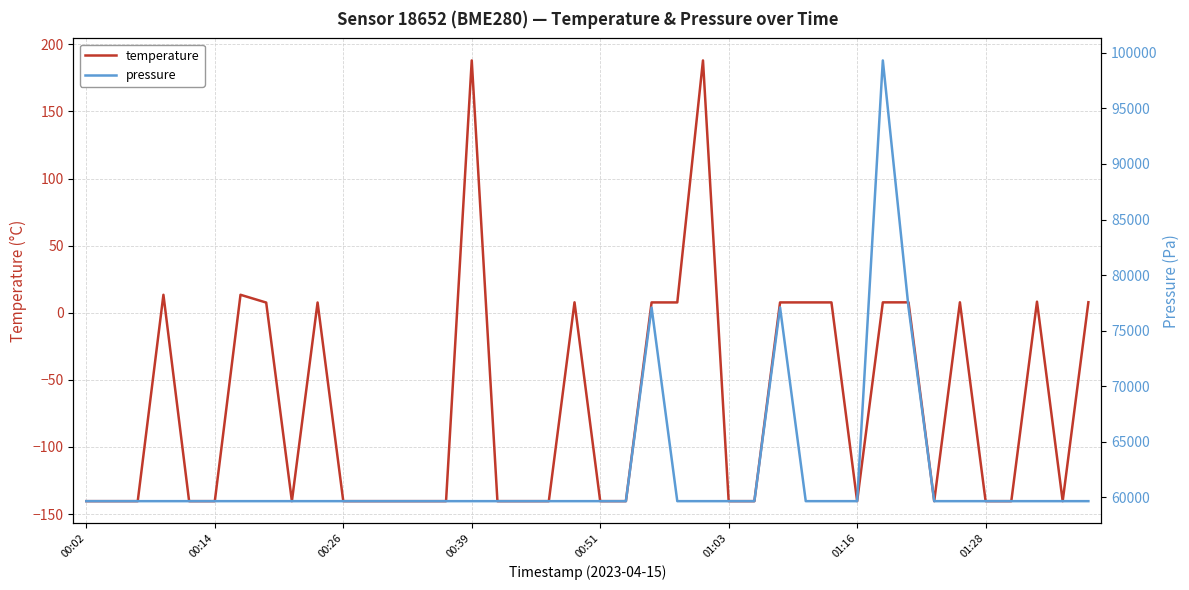

Reading left to right, what are all the values shown in this chart?

temperature: -140.4	-140.4	-140.4	13.4	-140.4	-140.4	13.4	7.6	-140.4	7.6	-140.4	-140.4	-140.4	-140.4	-140.4	188.0	-140.4	-140.4	-140.4	7.8	-140.4	-140.4	7.7	7.7	188.0	-140.4	-140.4	7.7	7.7	7.7	-140.4	7.7	7.7	-140.4	7.8	-140.4	-140.4	8.2	-140.4	7.8
pressure: 59638.6	59638.6	59638.6	59638.6	59638.6	59638.6	59638.6	59638.6	59638.6	59638.6	59638.6	59638.6	59638.6	59638.6	59638.6	59638.6	59638.6	59638.6	59638.6	59638.6	59638.6	59638.6	77072.2	59638.6	59638.6	59638.6	59638.6	77082.9	59638.6	59638.6	59638.6	99324.3	77079.3	59638.6	59638.6	59638.6	59638.6	59638.6	59638.6	59638.6